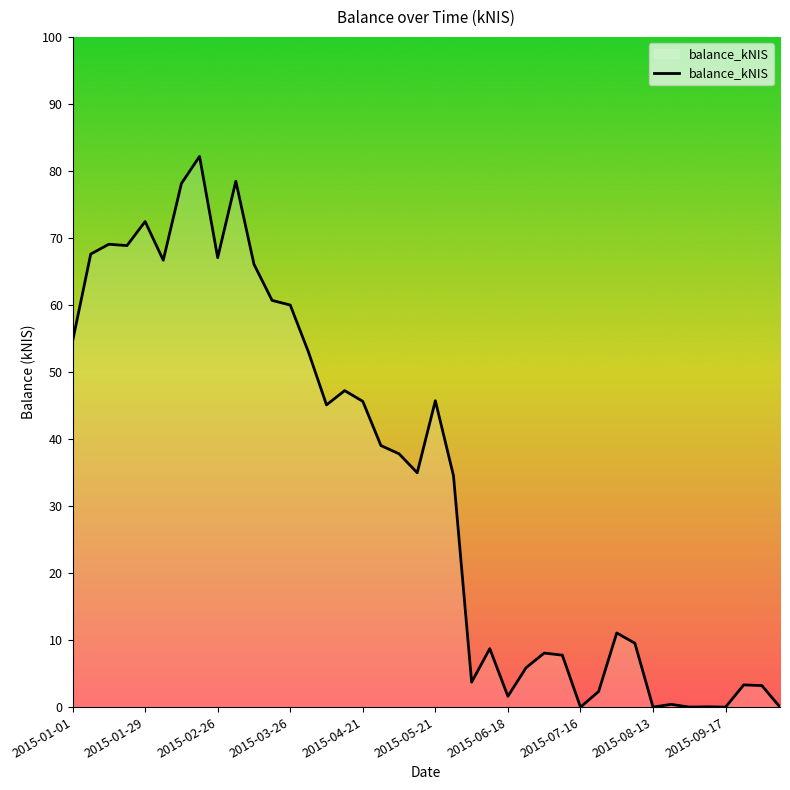

What is the maximum value shown in the chart?

82.2